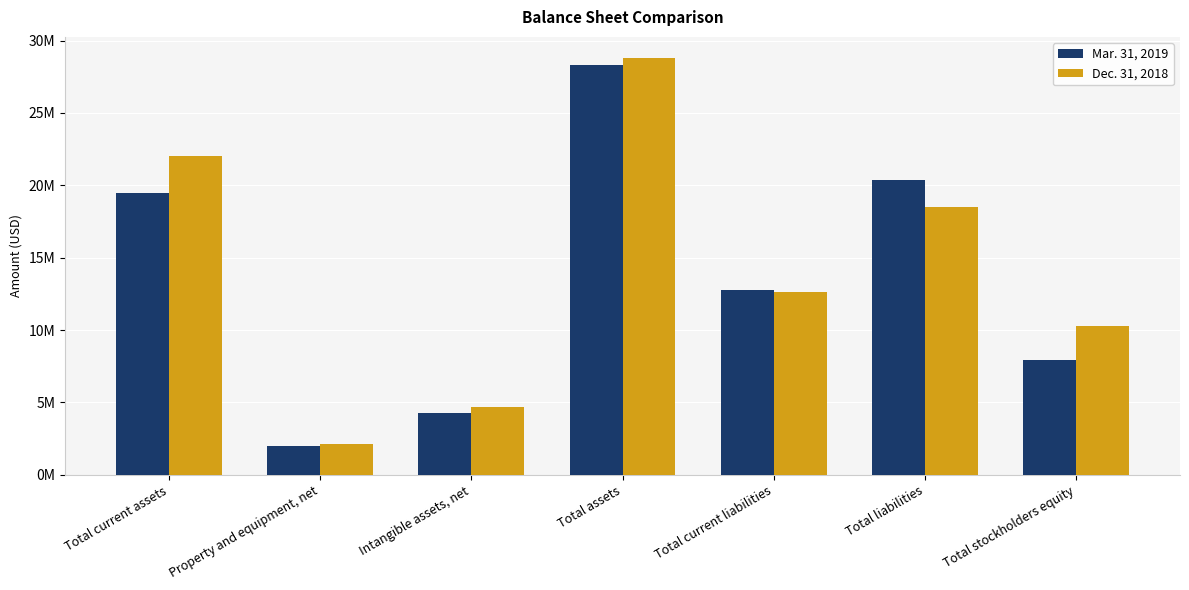

Which series has the largest total across all categories?

Dec. 31, 2018